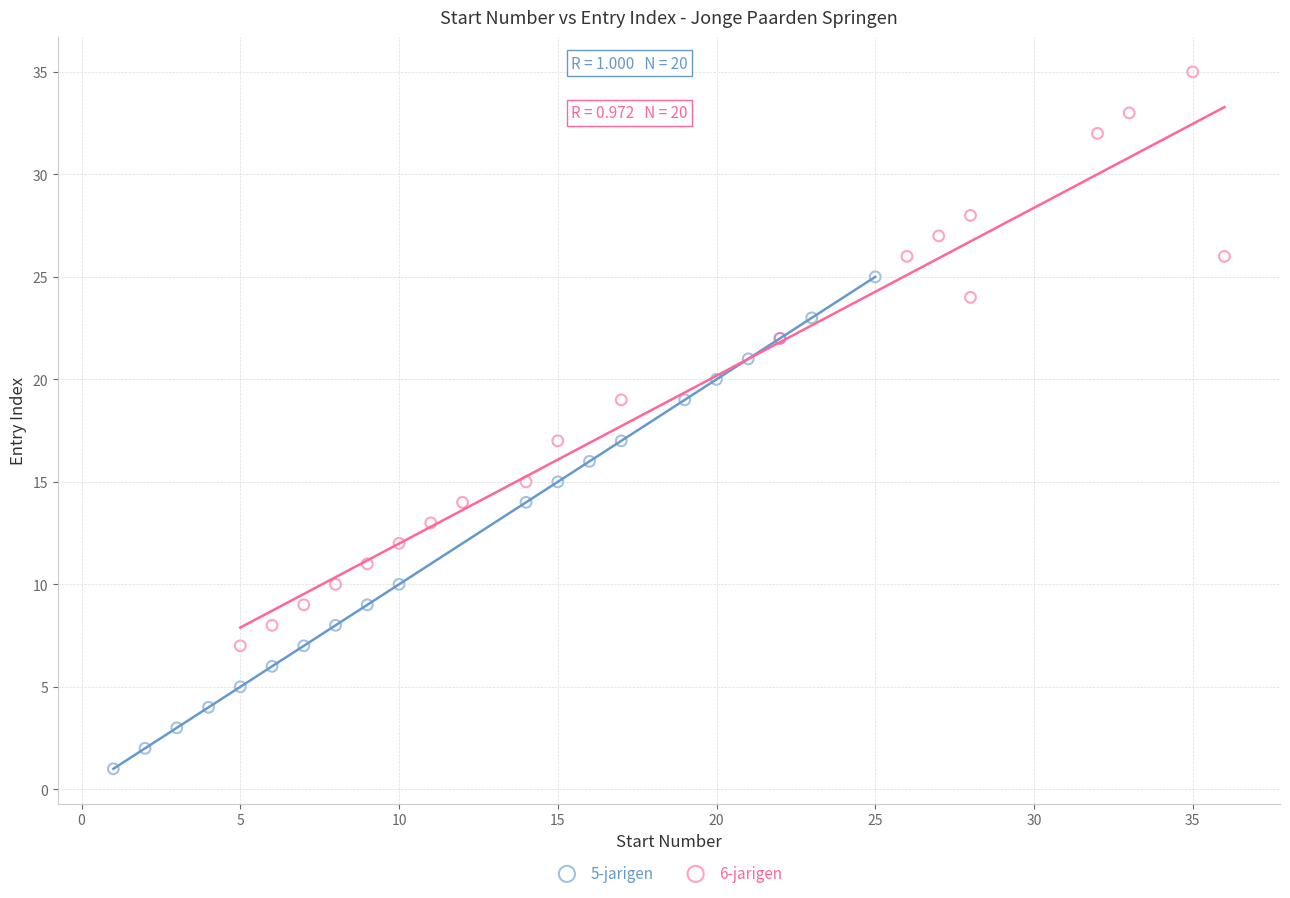

Which series has the widest spread of Y values?

6-jarigen